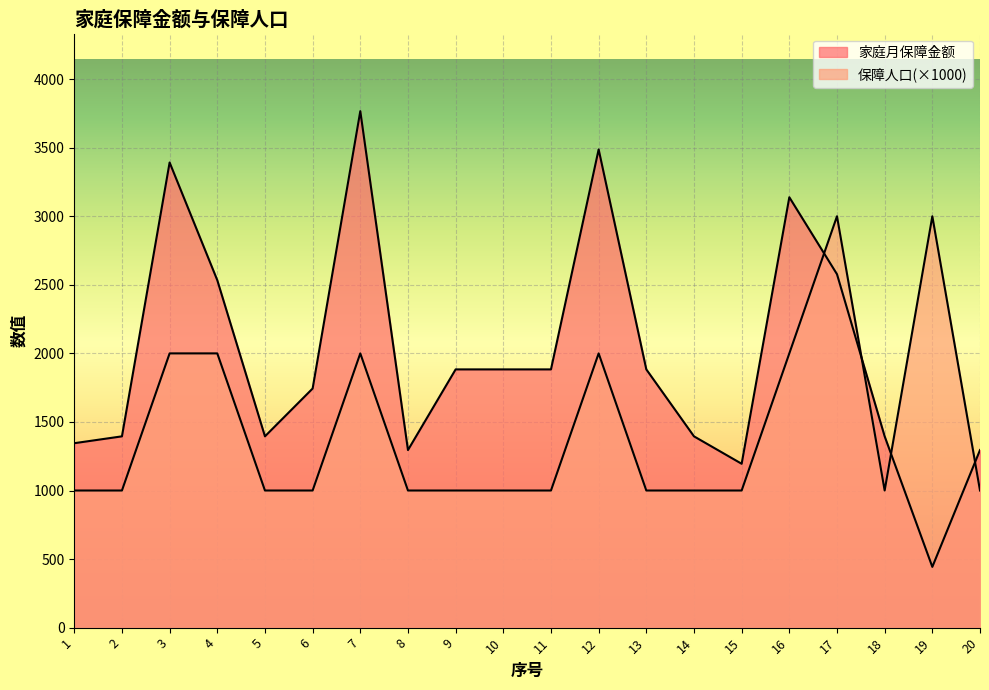

Rank the series at 20 from lowest to highest value.

保障人口, 家庭月保障金额